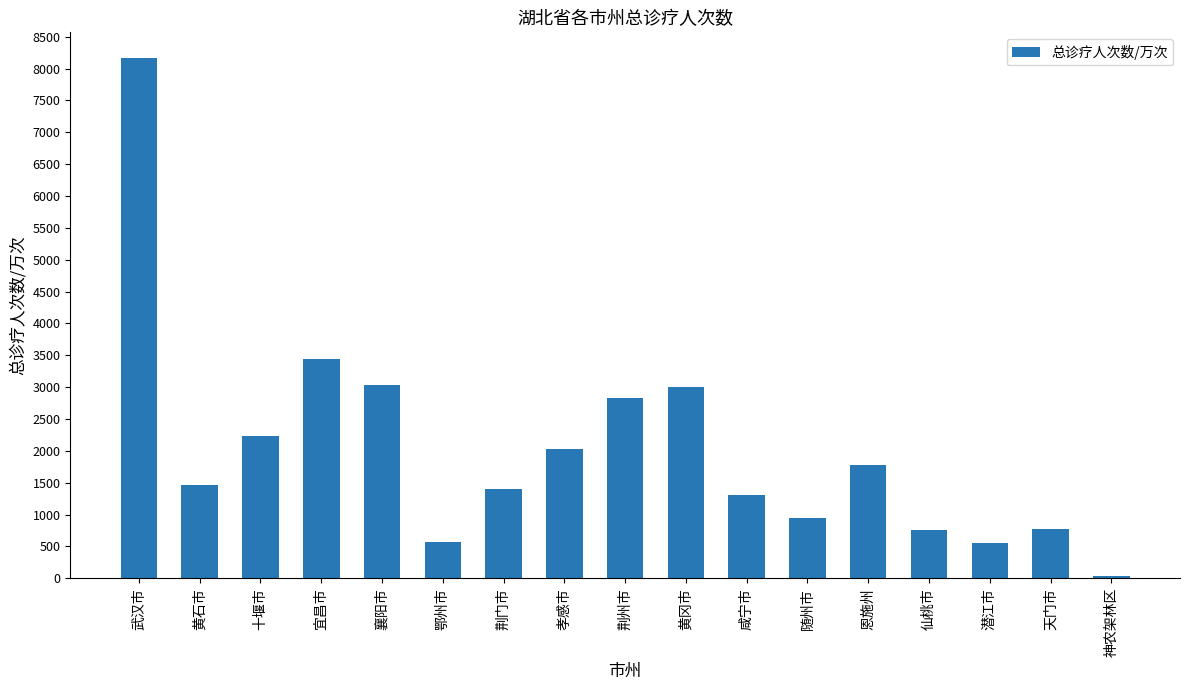

The value at 荆州市 is 668. True or false?

False